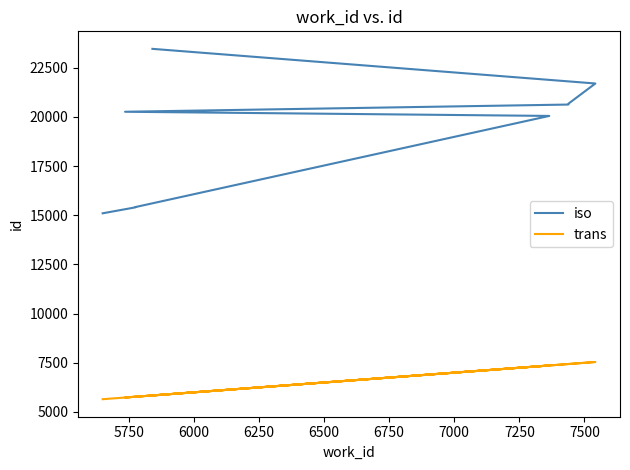

What is the difference between the highest and lowest values at 6000?

9641